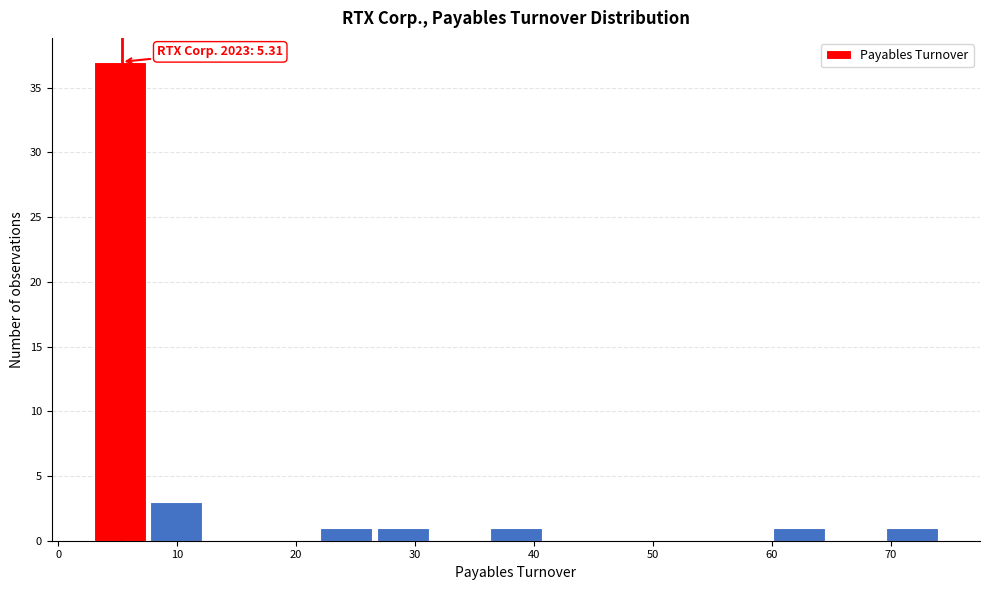

Over which range of the x-axis is the bar tallest?

3 to 8